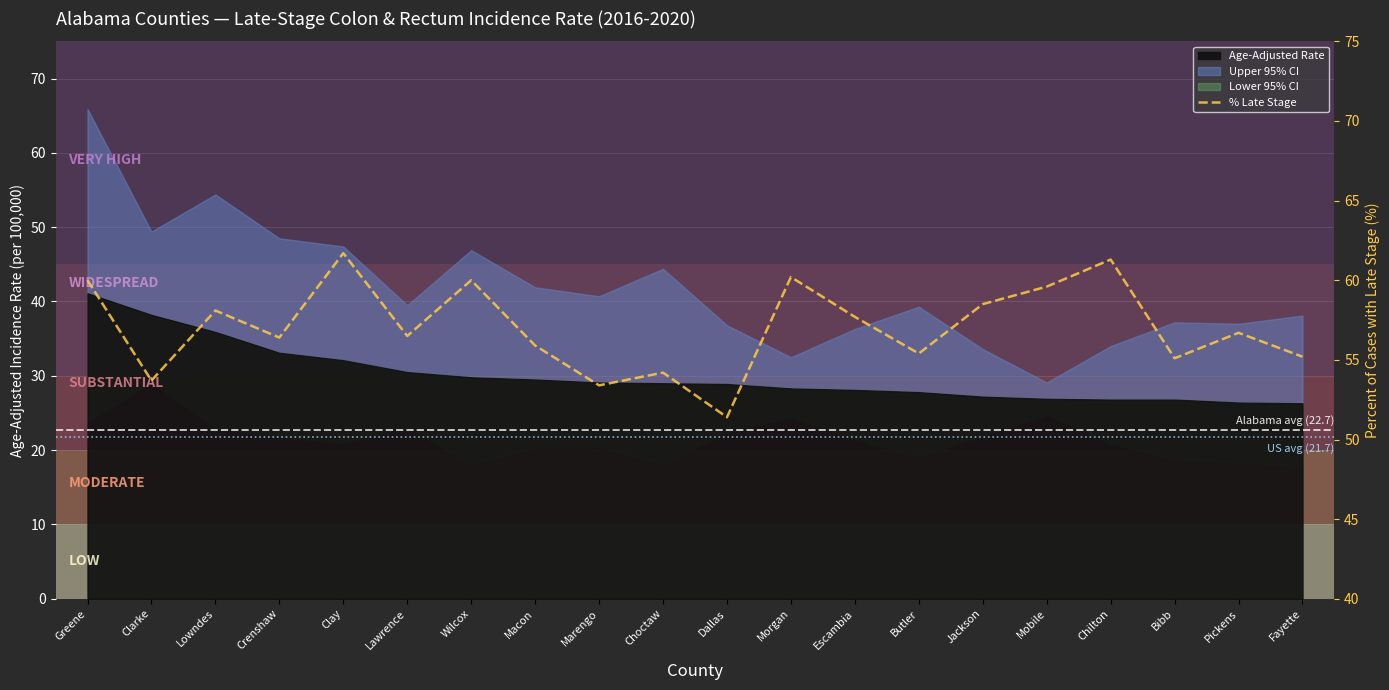

How many values are below 56?

8